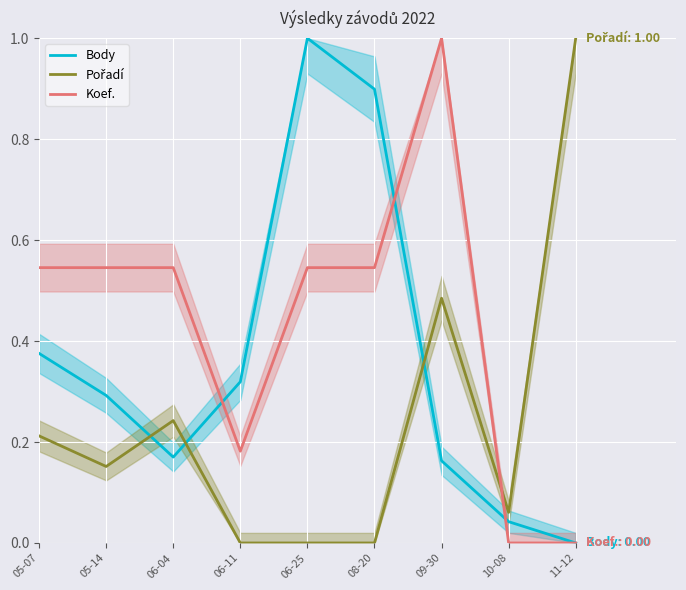

What is the difference between the Pořadí values at 09-30 and 05-07?

0.3